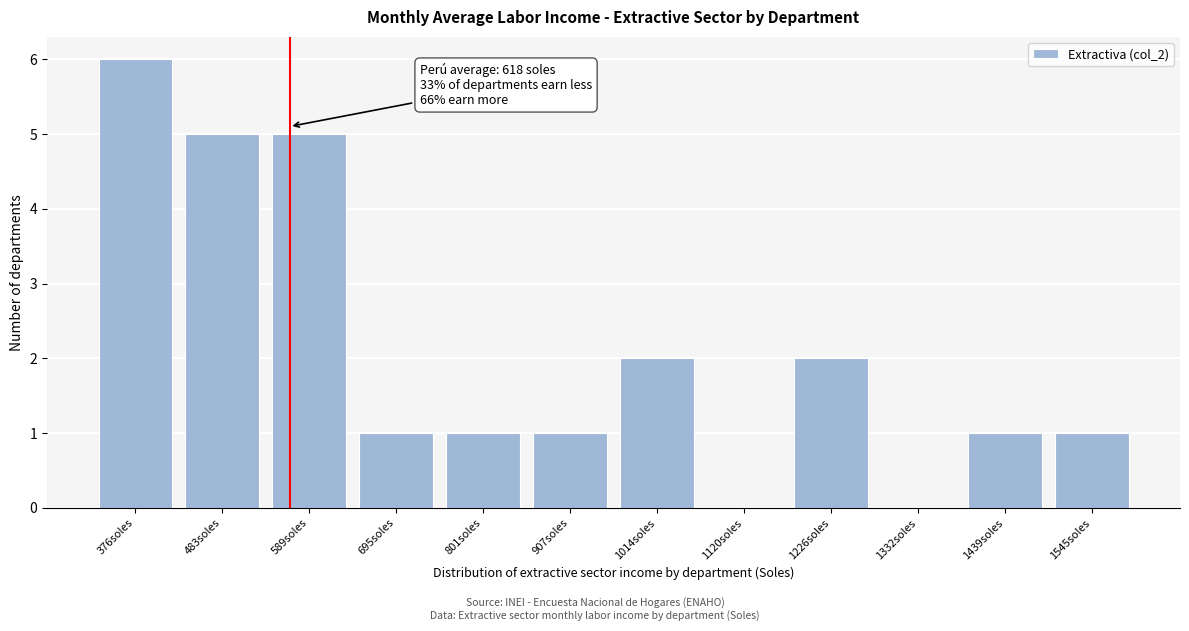

Reading left to right, transcribe all the data shown in this chart.

376soles=6	483soles=5	589soles=5	695soles=1	801soles=1	907soles=1	1014soles=2	1120soles=0	1226soles=2	1332soles=0	1439soles=1	1545soles=1